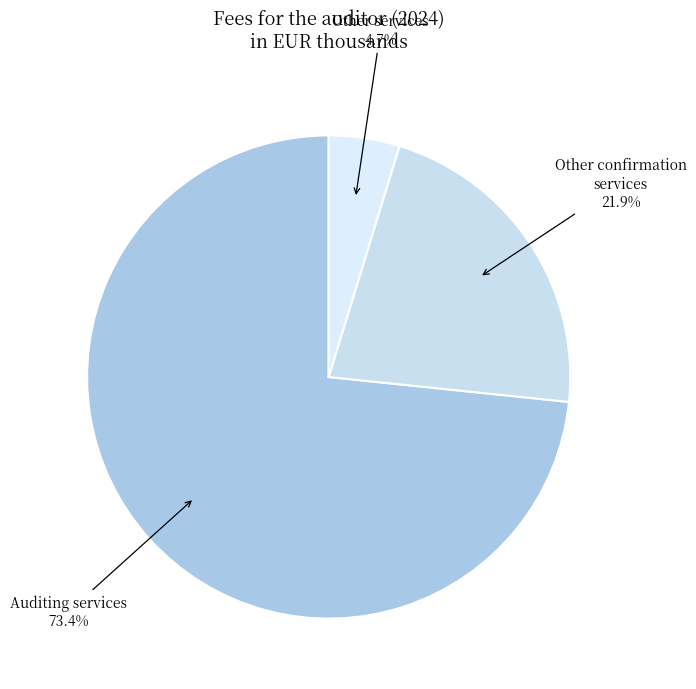

How many segments does this pie chart have?

3